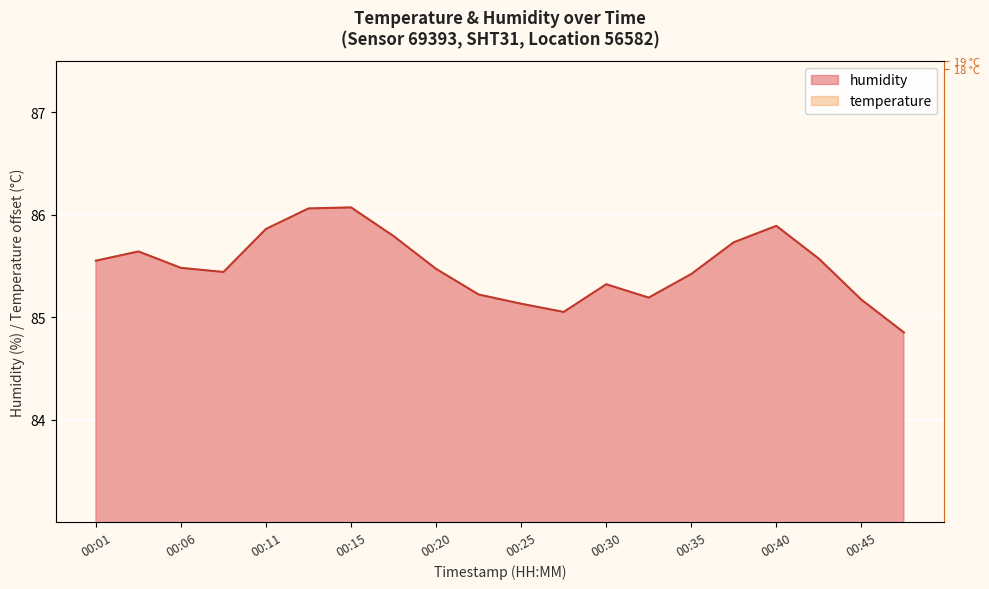

At which label is temperature closest to 78?

00:42